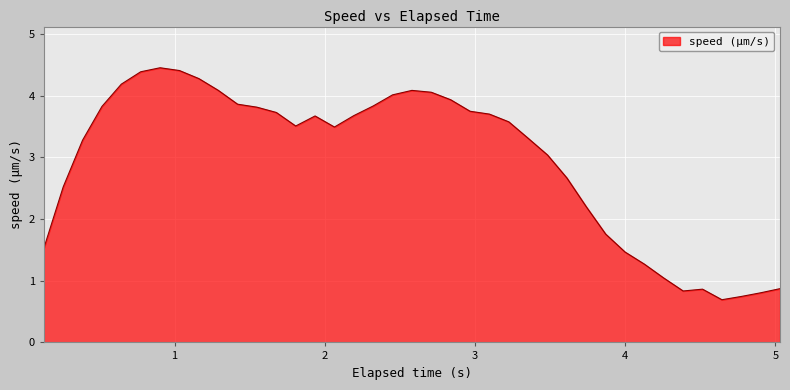

True or false: the data has more than 2 interior local peaks.

True